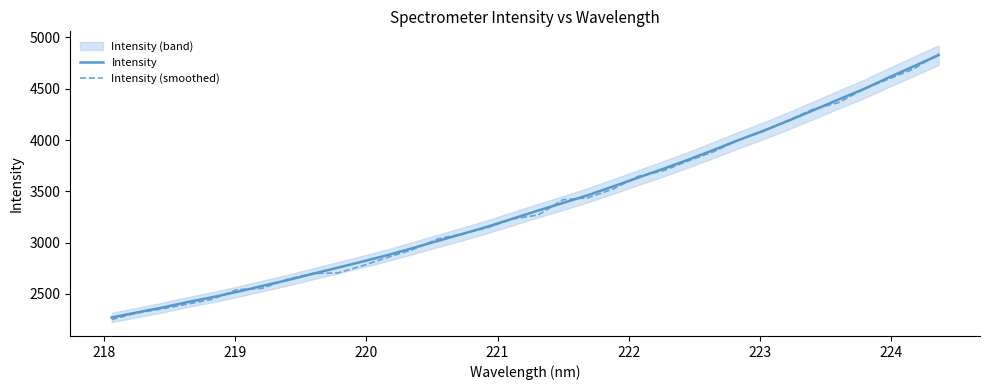

At how many categories does at least one series exceed 3143?

19